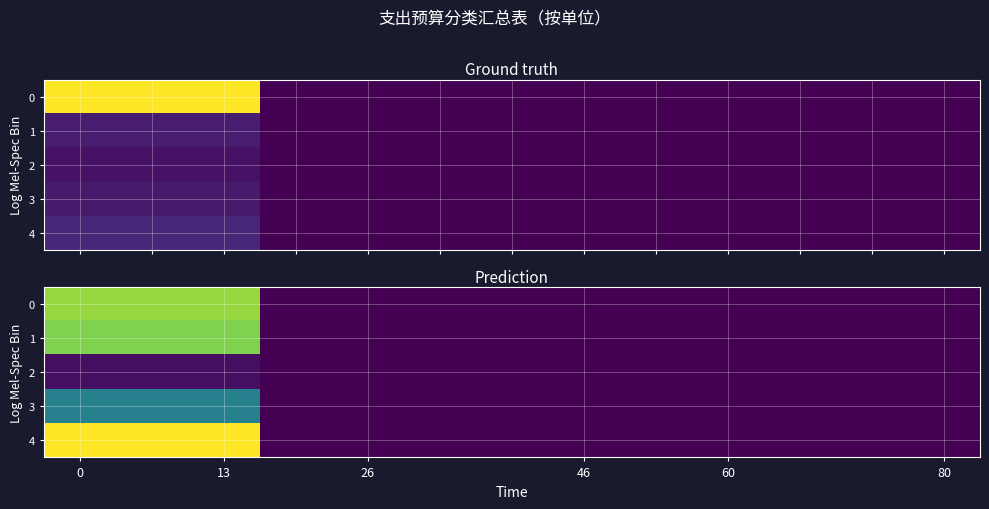

At how many categories does at least one series exceed 3?

3